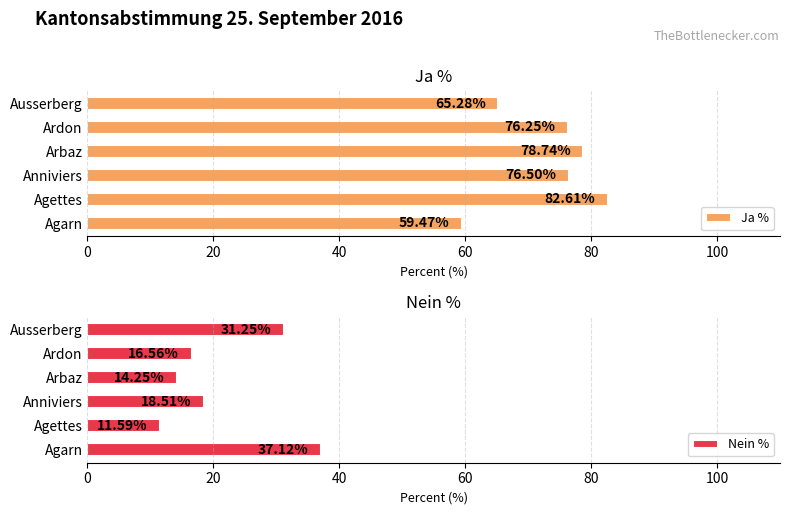

The value of Nein % at Ausserberg is 31.2. True or false?

True